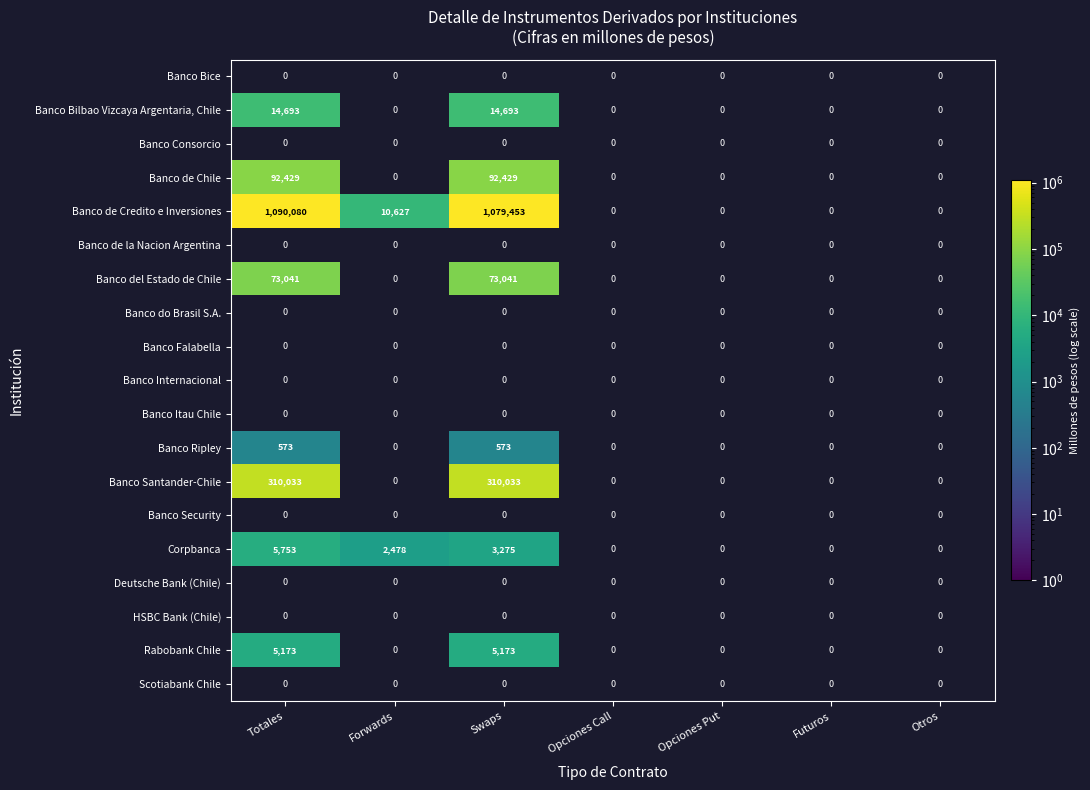

At which category is the sum across all series the highest?

Totales